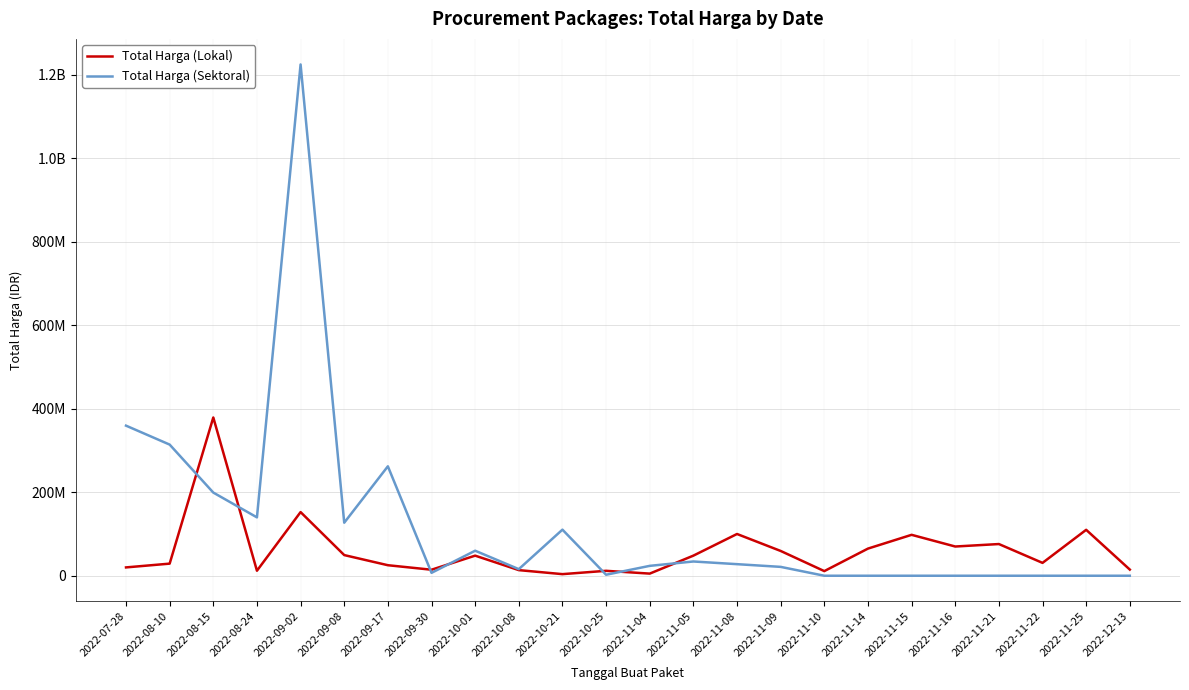

At which label does Total Harga (Lokal) reach its peak?

2022-08-15